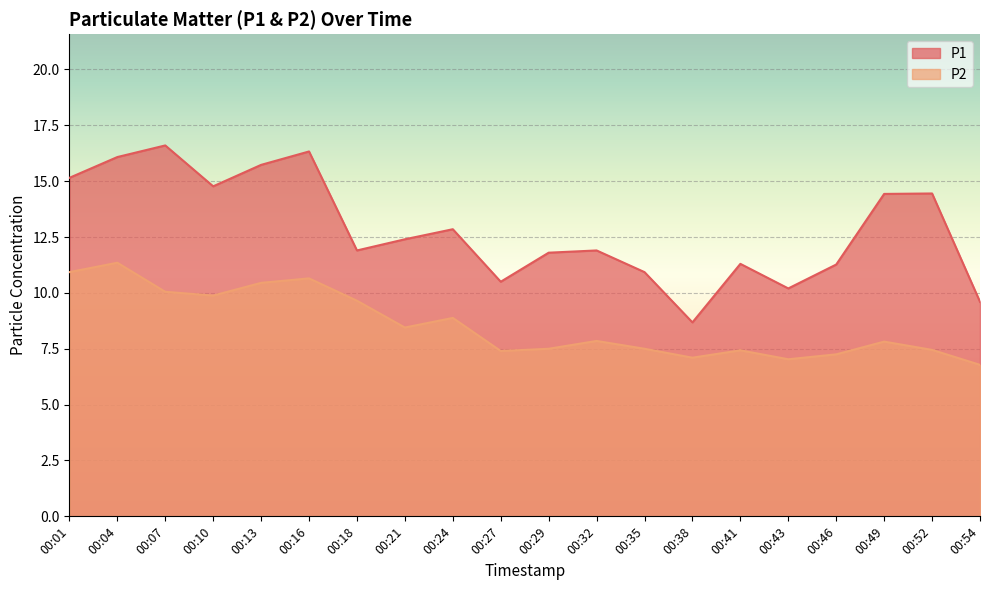

What are all the series names shown in the legend?

P1, P2